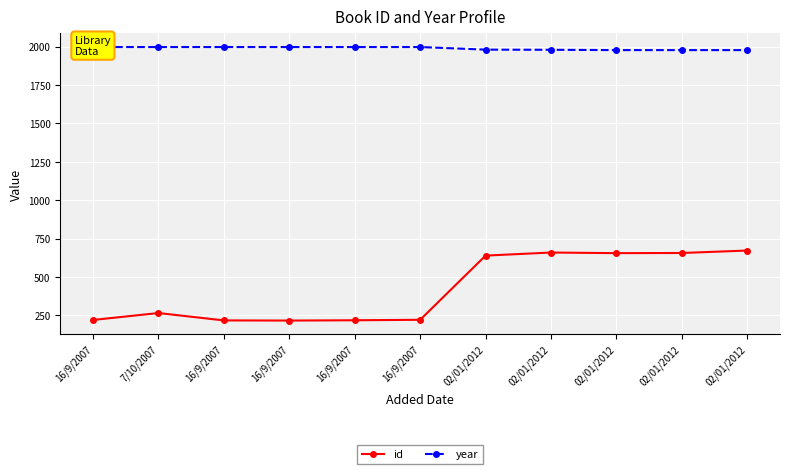

At which category does the chart reach its peak across all series?

16/9/2007